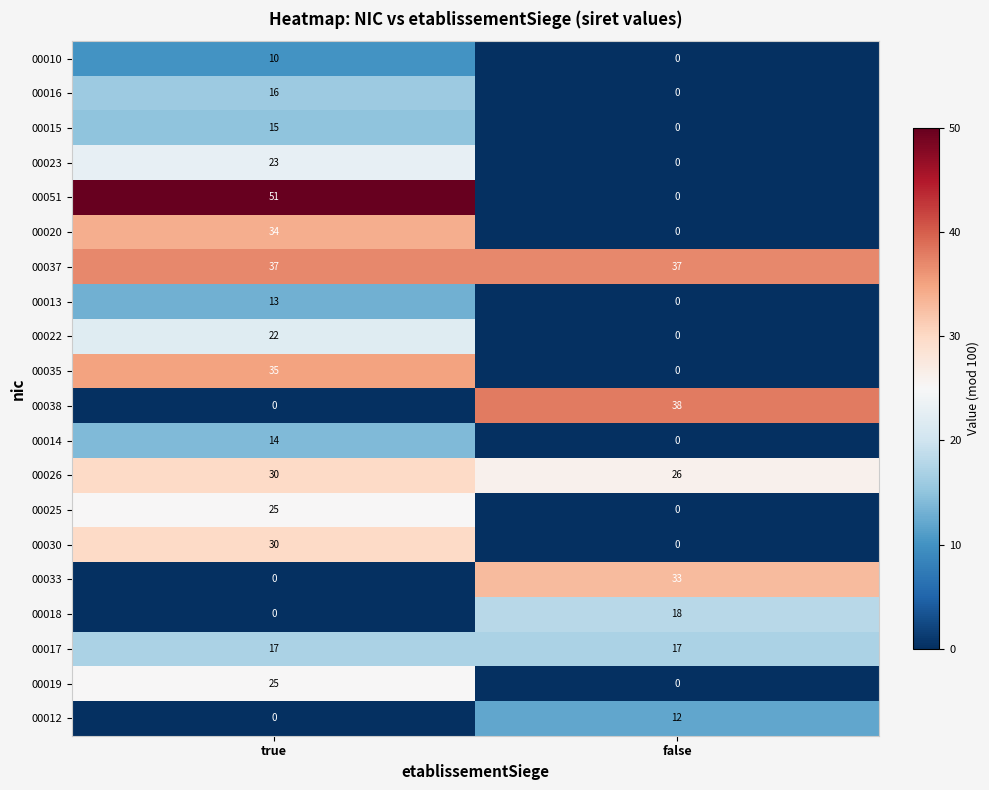

At which label does 00010 reach its peak?

true